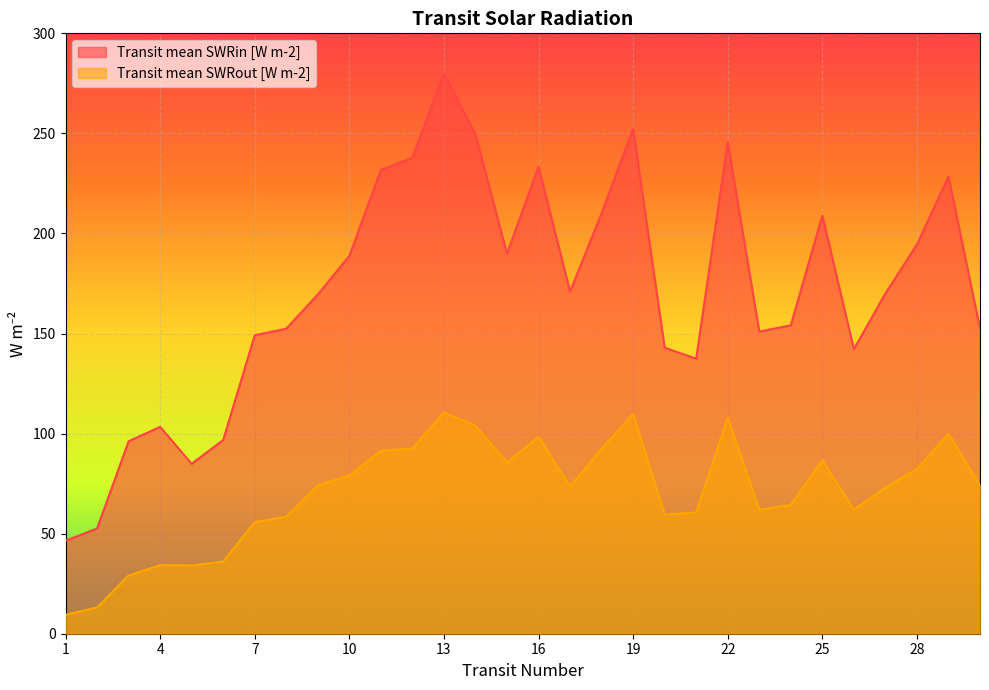

Does the chart display data point markers on the line(s)?

No